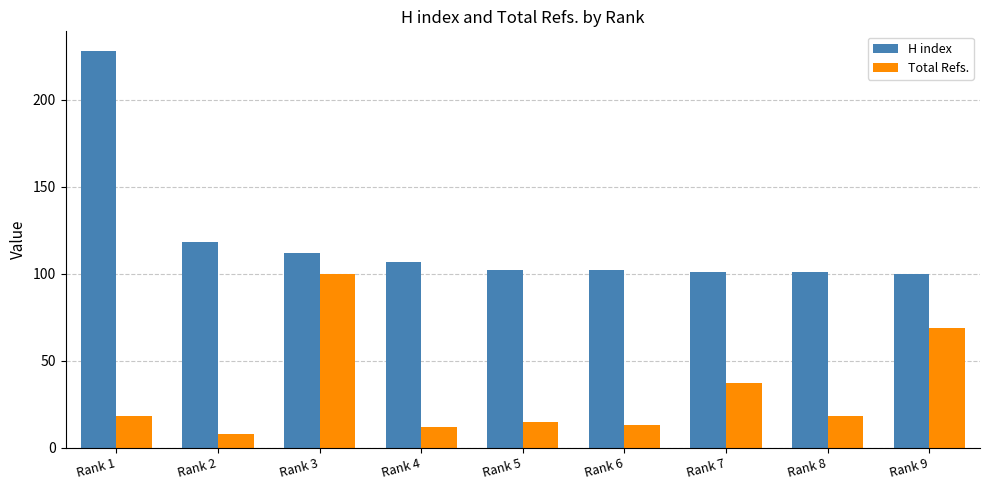

Reading right to left, transcribe all the data shown in this chart.

H index: 100	101	101	102	102	107	112	118	228
Total Refs.: 69	18	37	13	15	12	100	8	18